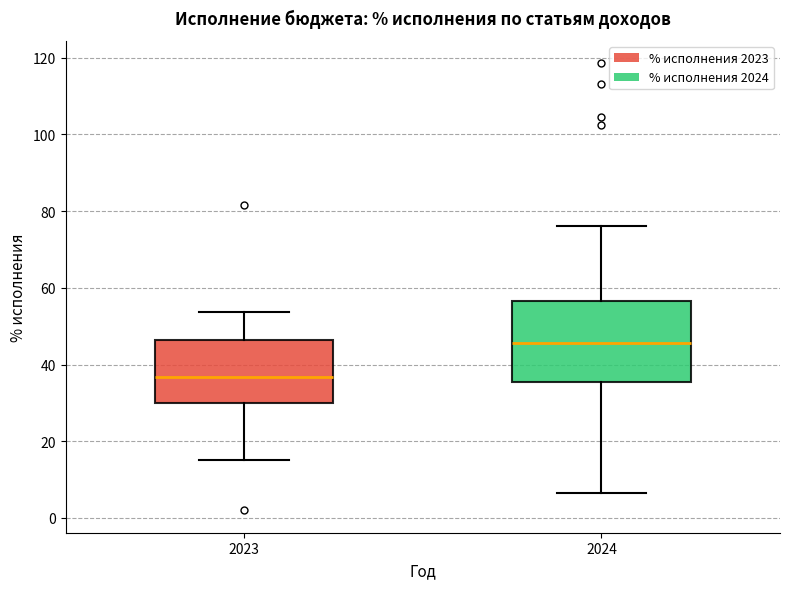

Which box's median line is the lowest?

2023